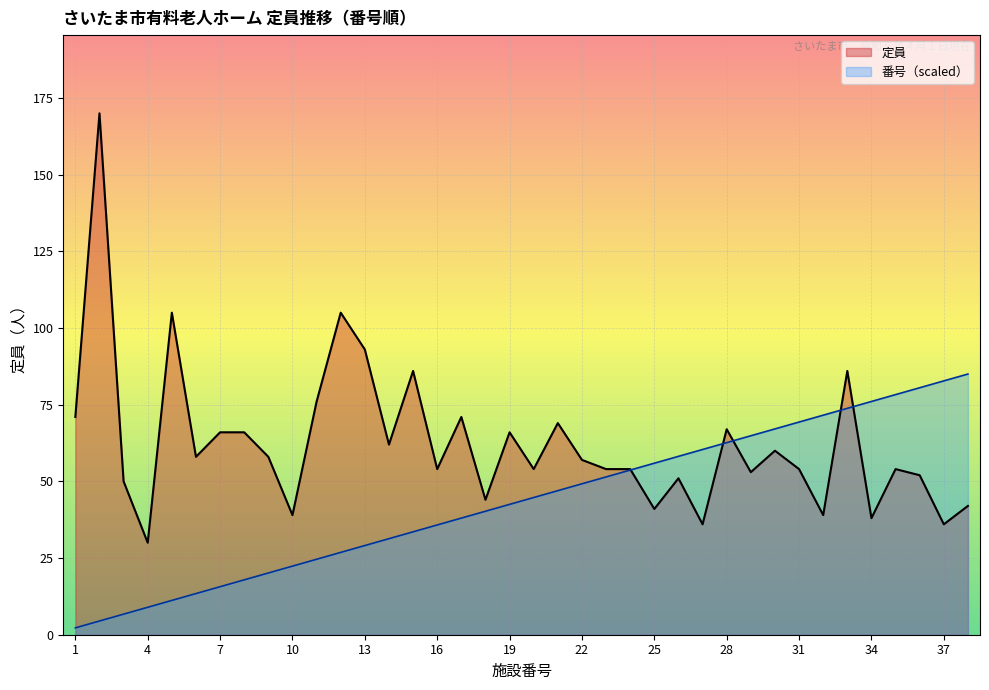

Which series has the largest total across all categories?

定員